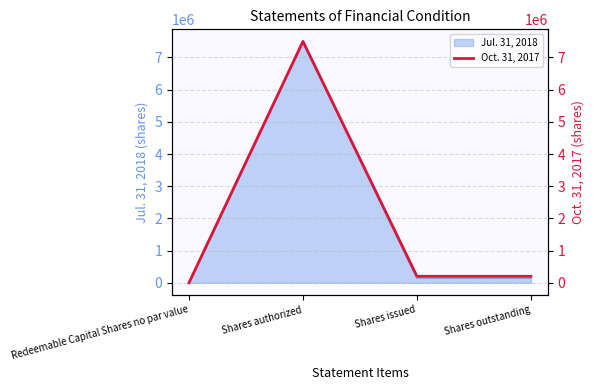

Approximately how many times larger is the value at Shares authorized compared to Shares outstanding?

37.5